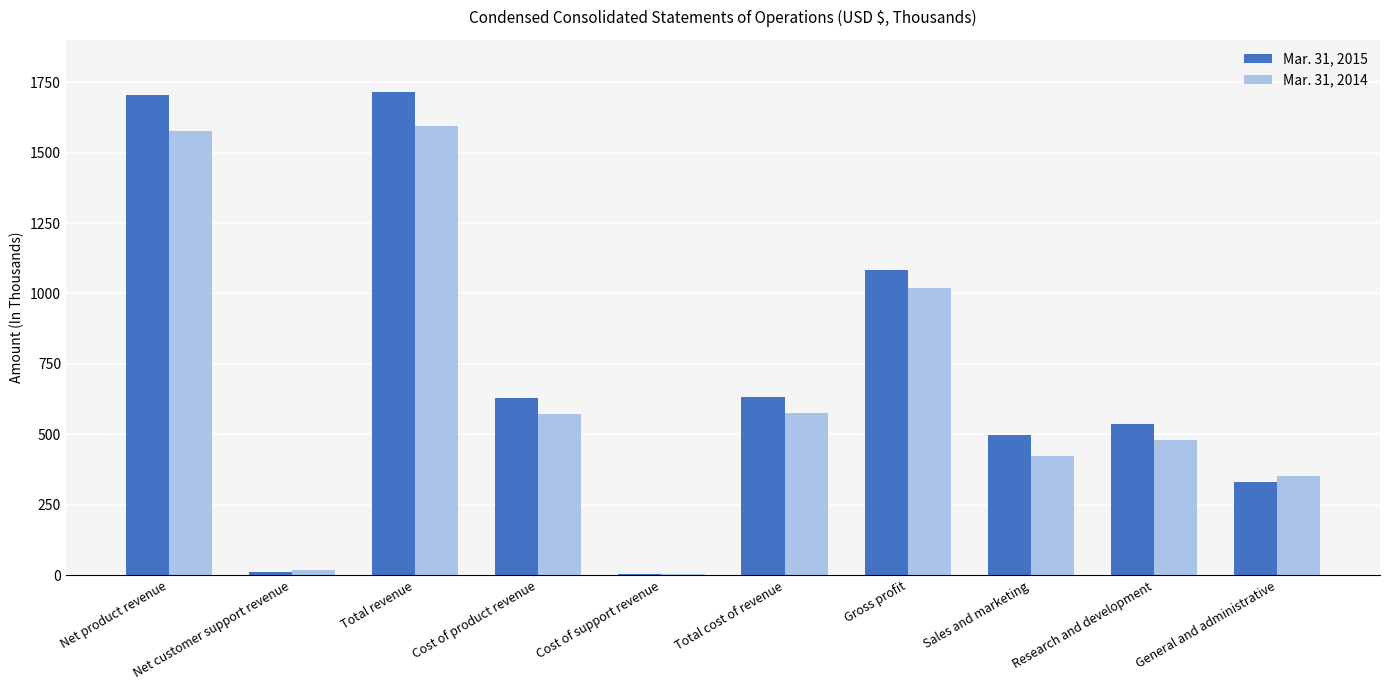

What is the total value across all series at General and administrative?

684